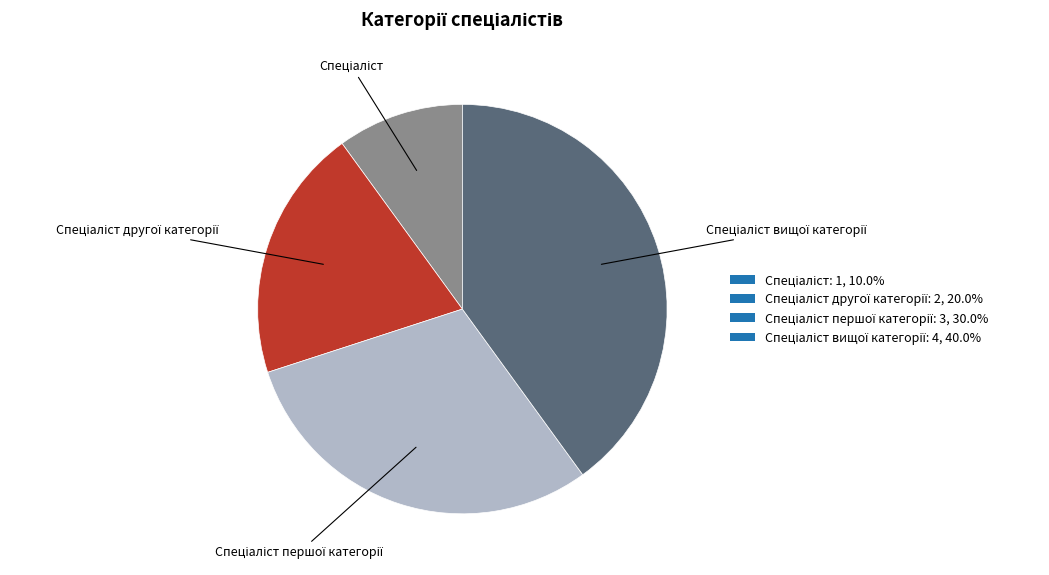

Does any single category account for the majority?

No